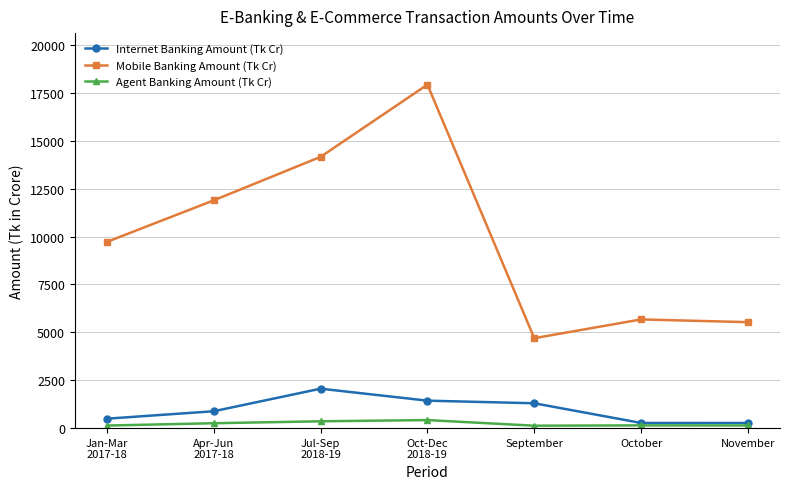

Which series has the largest range (max minus min)?

Mobile Banking Amount (Tk Cr)